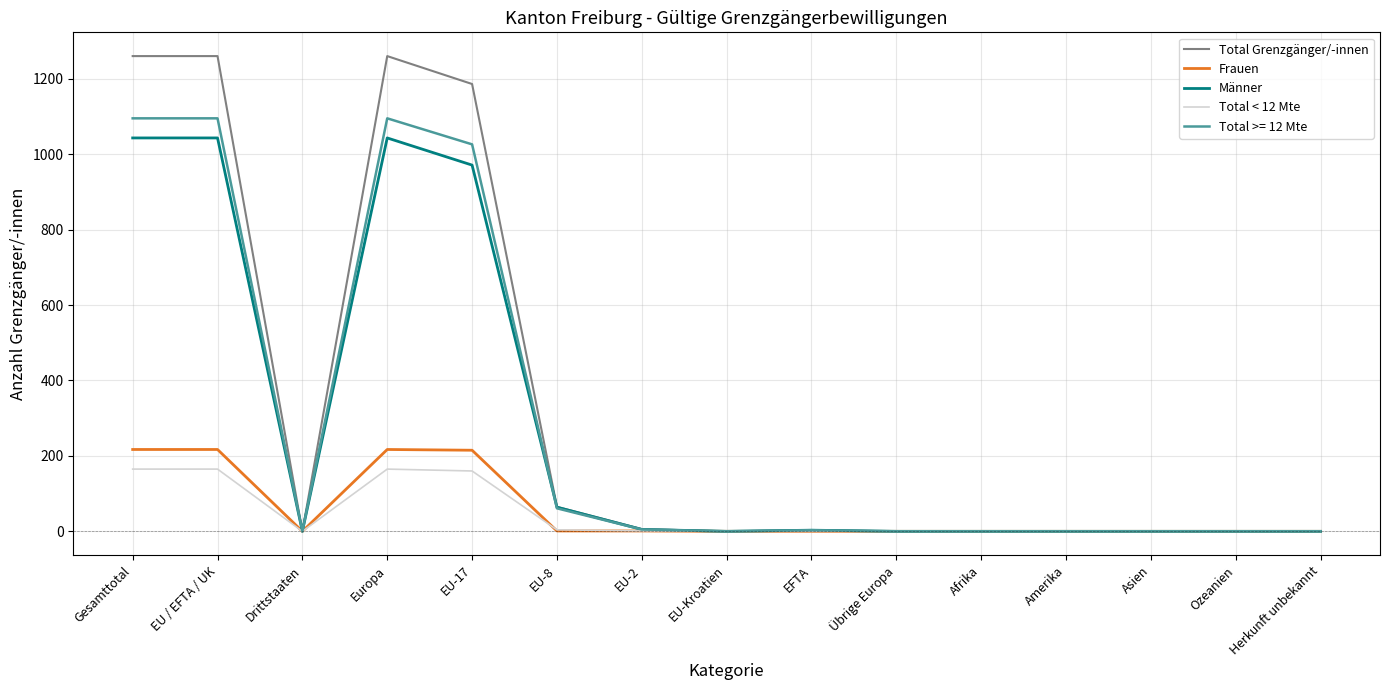

The value of Total < 12 Mte at Herkunft unbekannt is -73. True or false?

False